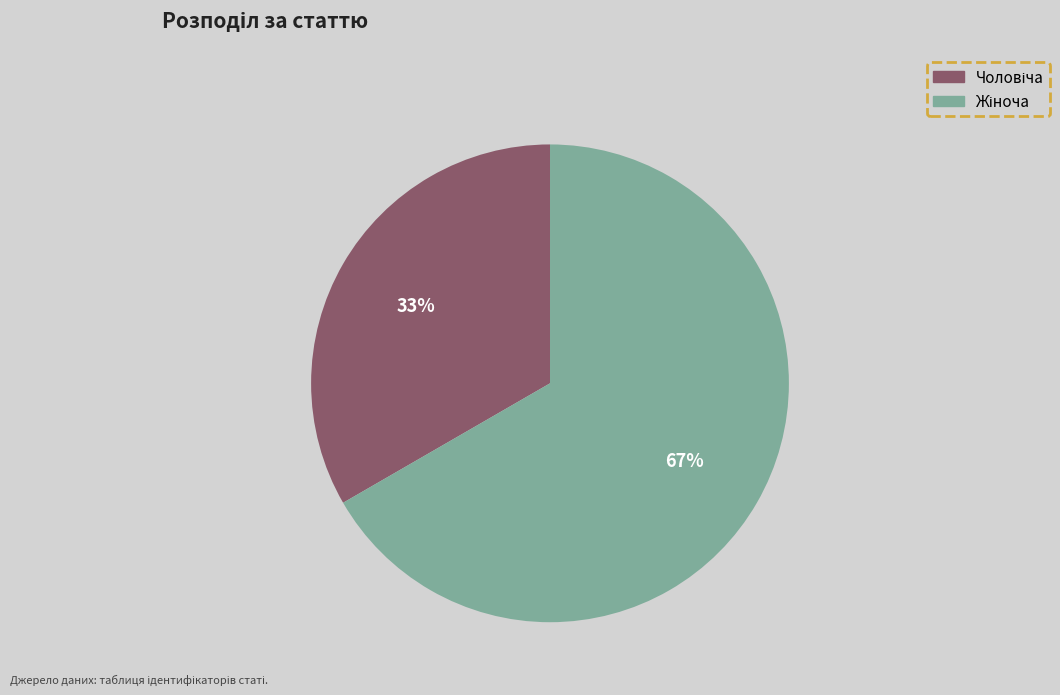

Is there a majority slice in this chart?

Yes